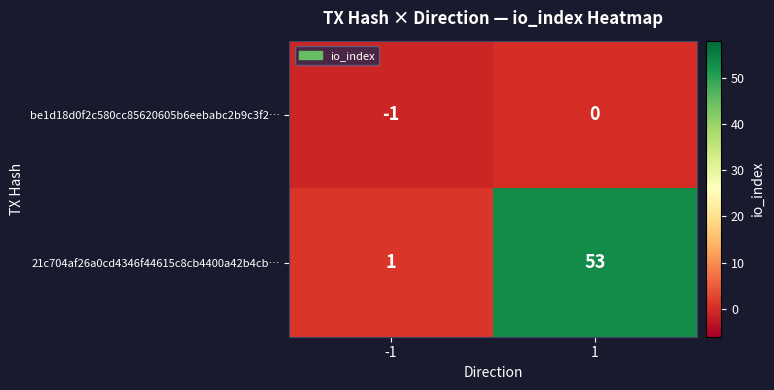

Which series has the largest total across all categories?

21c704af26a0cd4346f44615c8cb4400a42b4cb…